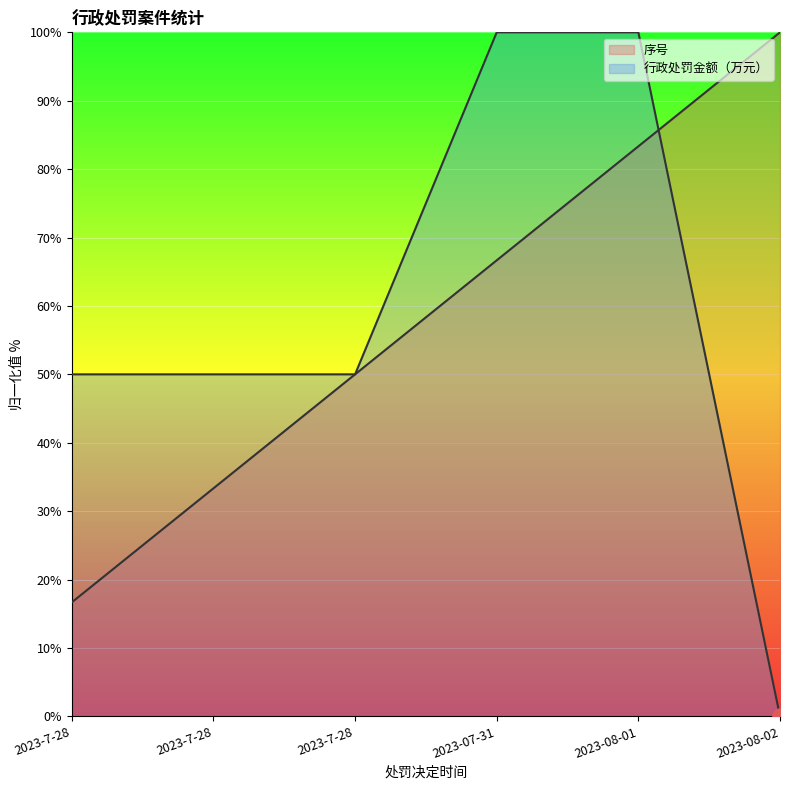

How many lines are shown in the chart?

2